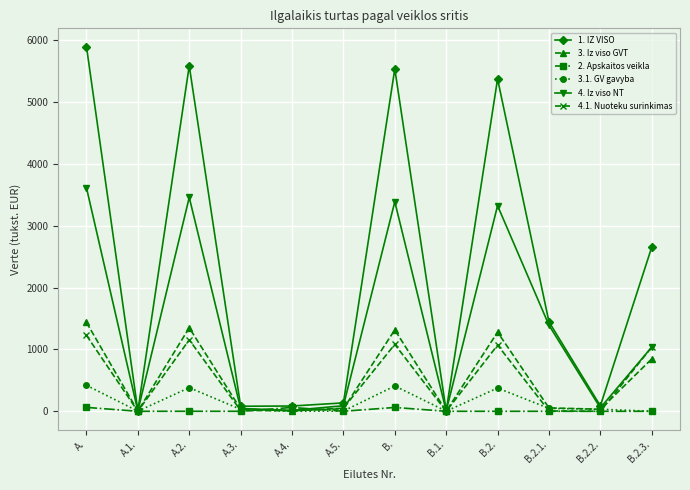

What is the sum of all 1. IZ VISO values?

26917.3